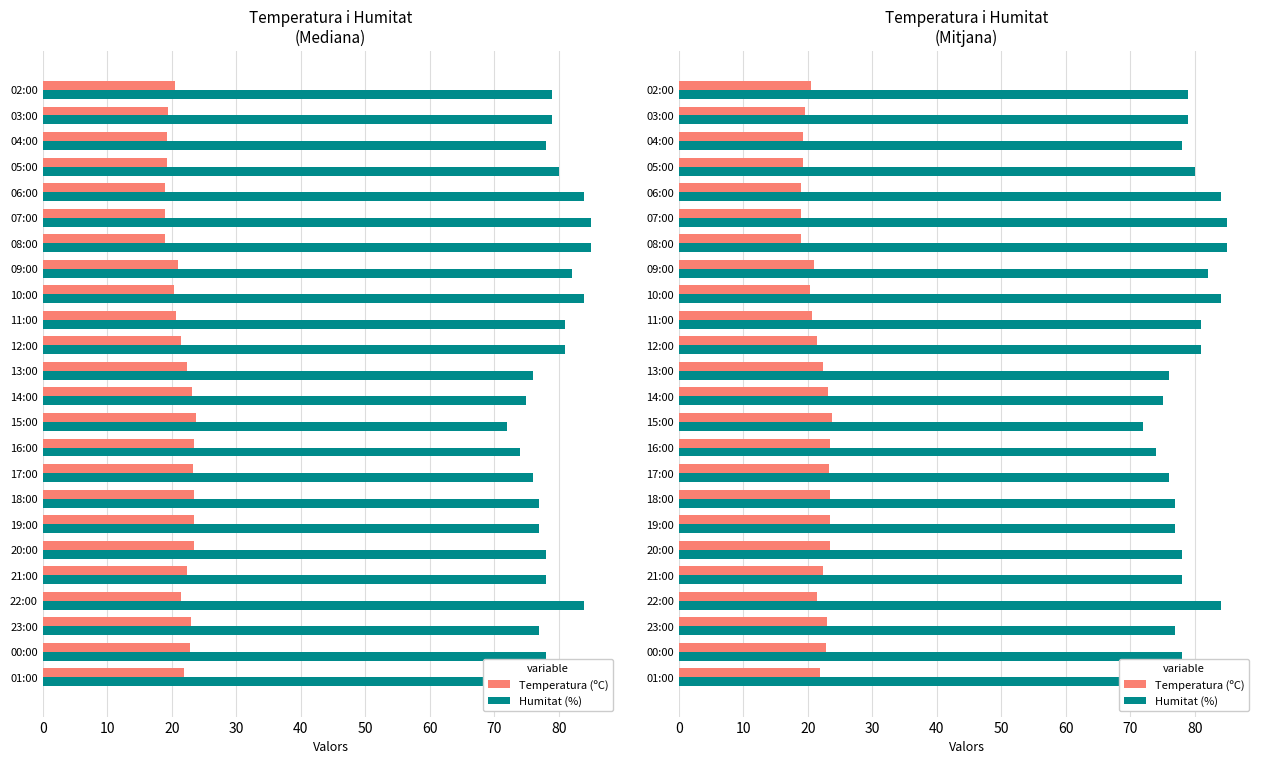

What is the average value of the Temperatura (ºC) series?

21.5